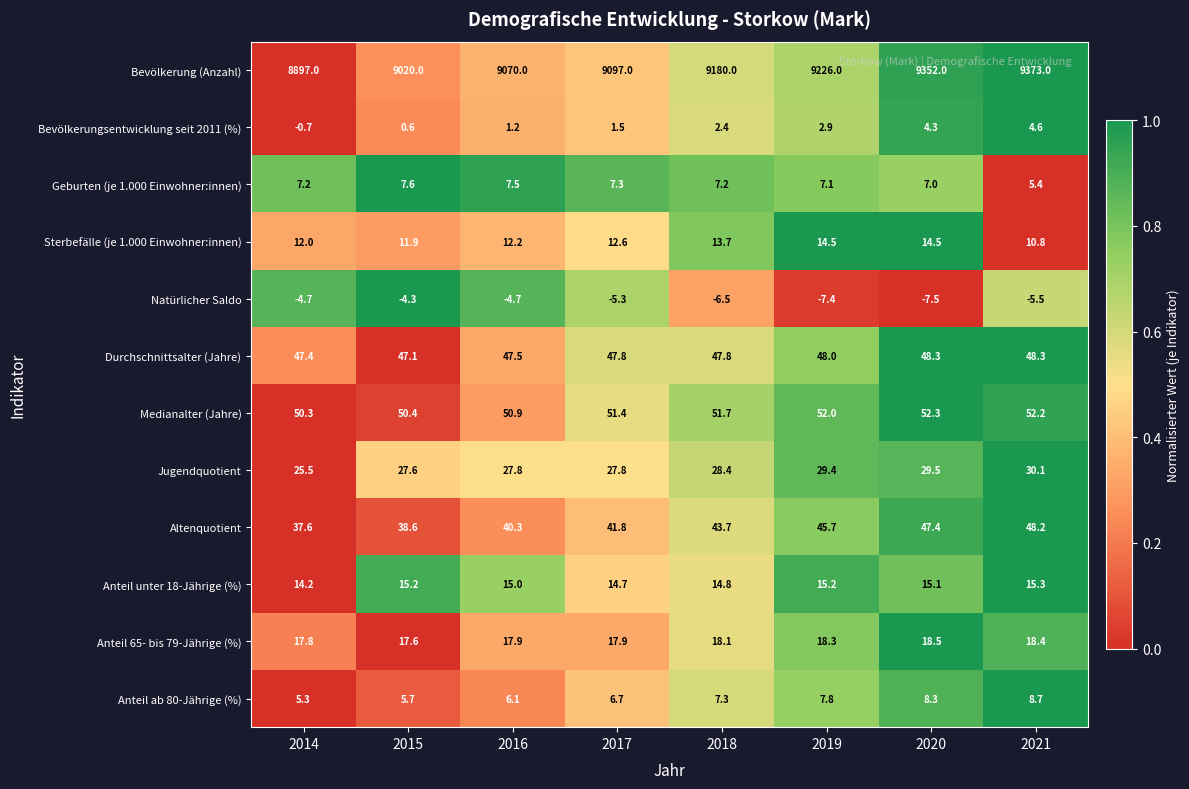

At which category does the chart reach its minimum across all series?

2020